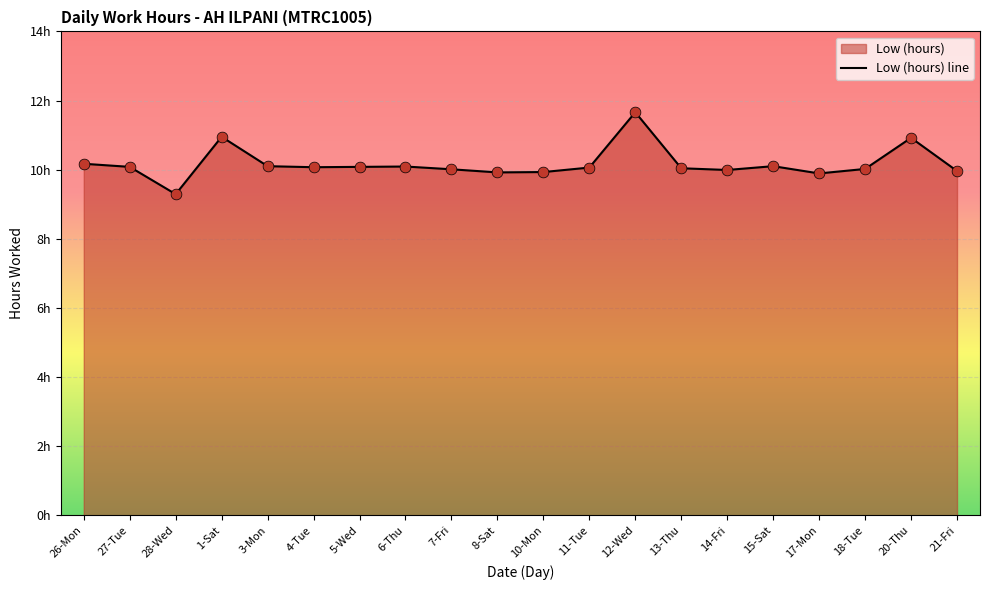

Approximately how many times larger is the value at 14-Fri compared to 11-Tue?

1.0